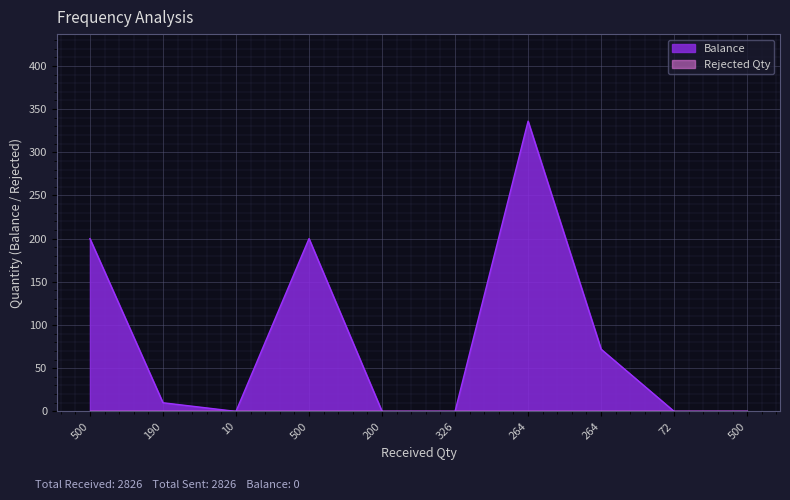

The value at 500 is 127. True or false?

False